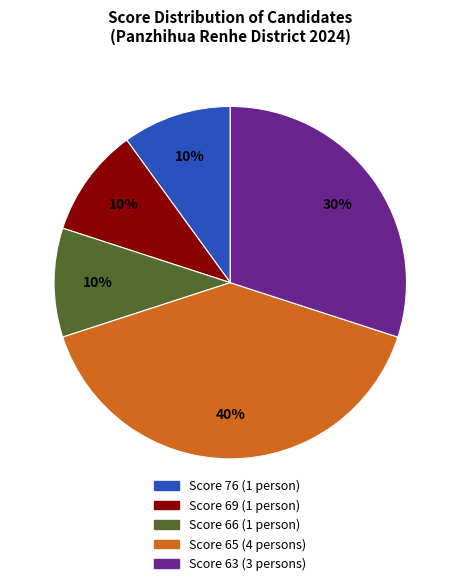

Count the number of slices in the pie.

5